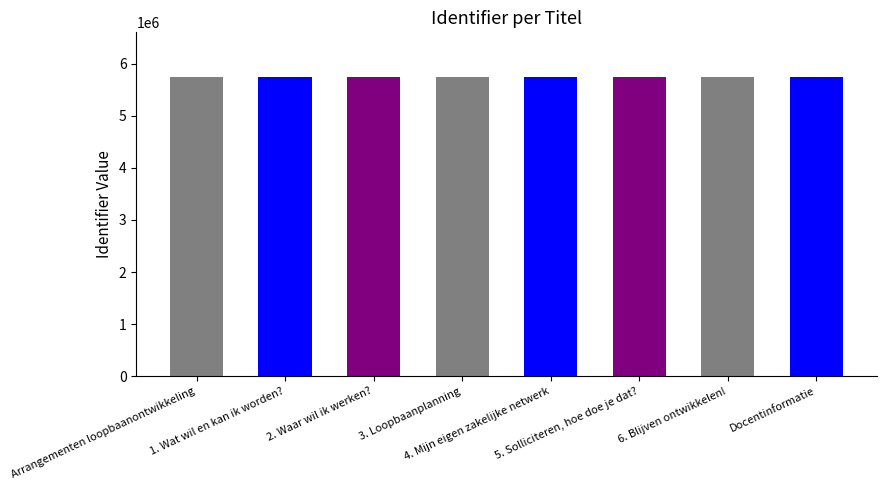

The chart shows a value of 5741074 at 2. Waar wil ik werken?. True or false?

True